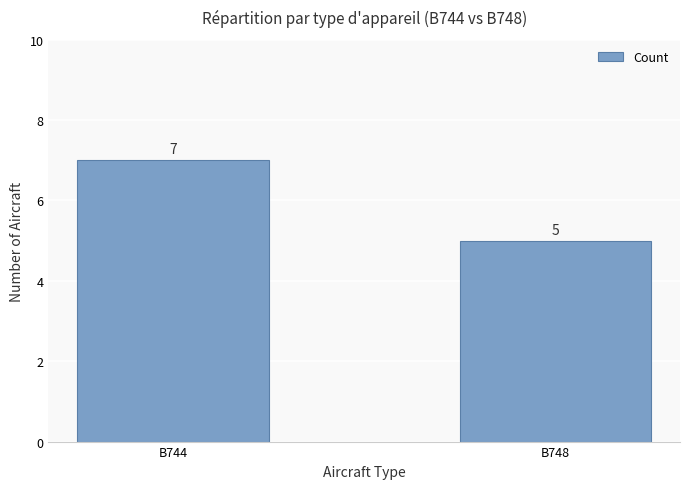

The chart shows a value of 2 at B744. True or false?

False